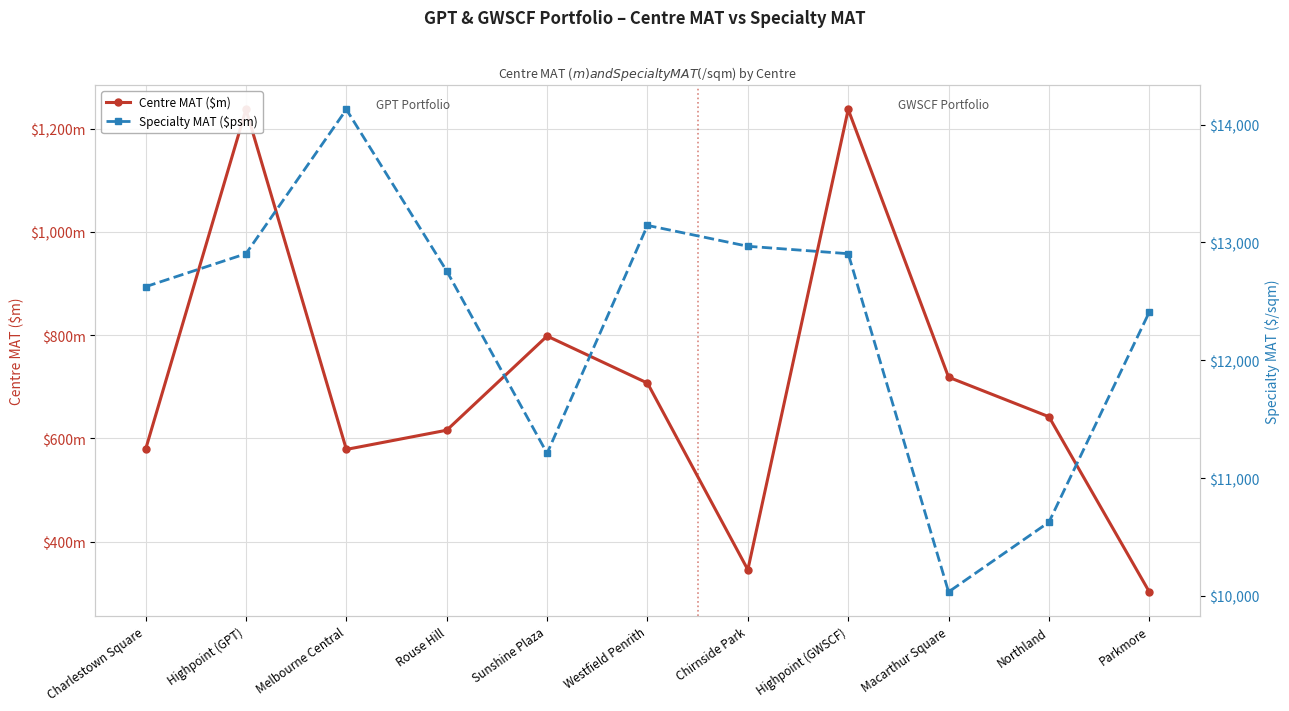

What is the difference between the highest and lowest values at Melbourne Central?

13549.5